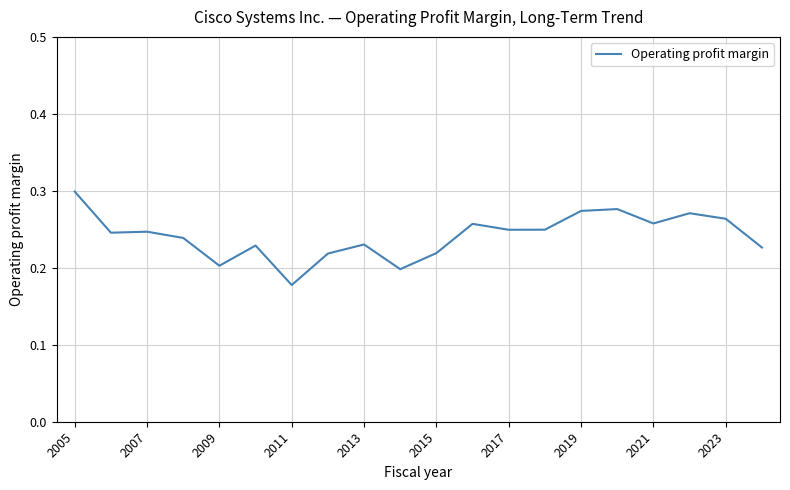

Is it true that the value at 2009 is 0.2?

True